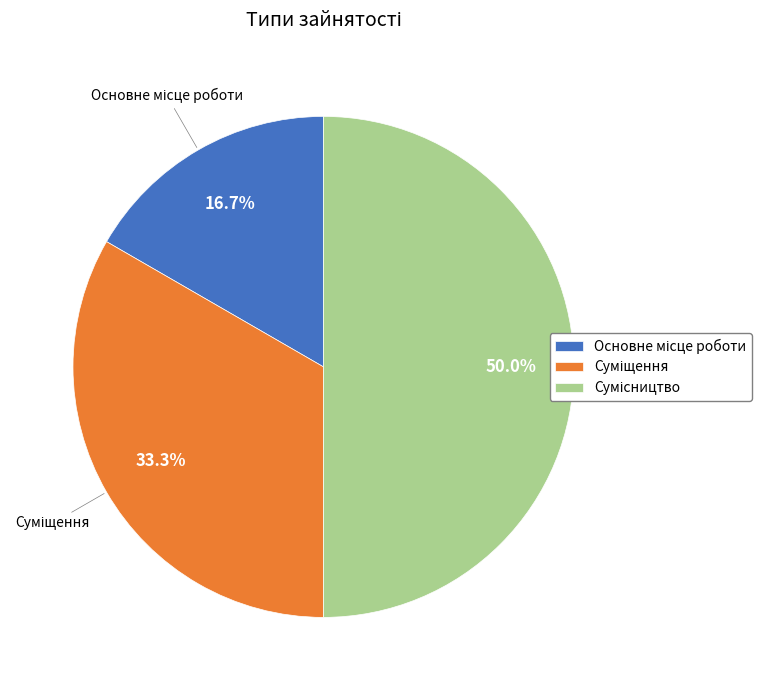

True or false: Основне місце роботи accounts for 17% of the total.

True